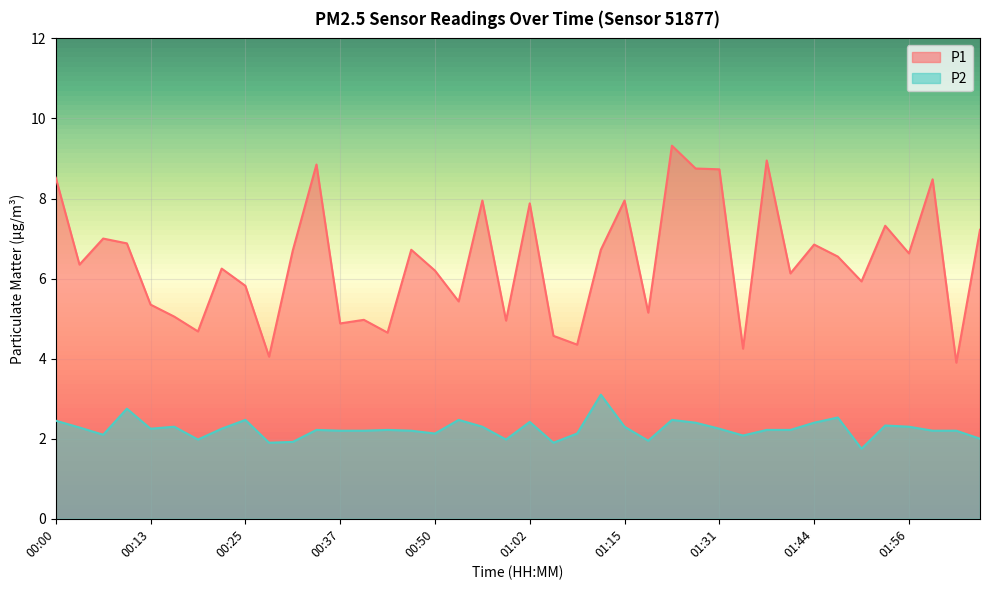

Is the value of P1 at 00:28 greater than the value of P2 at 02:06?

Yes